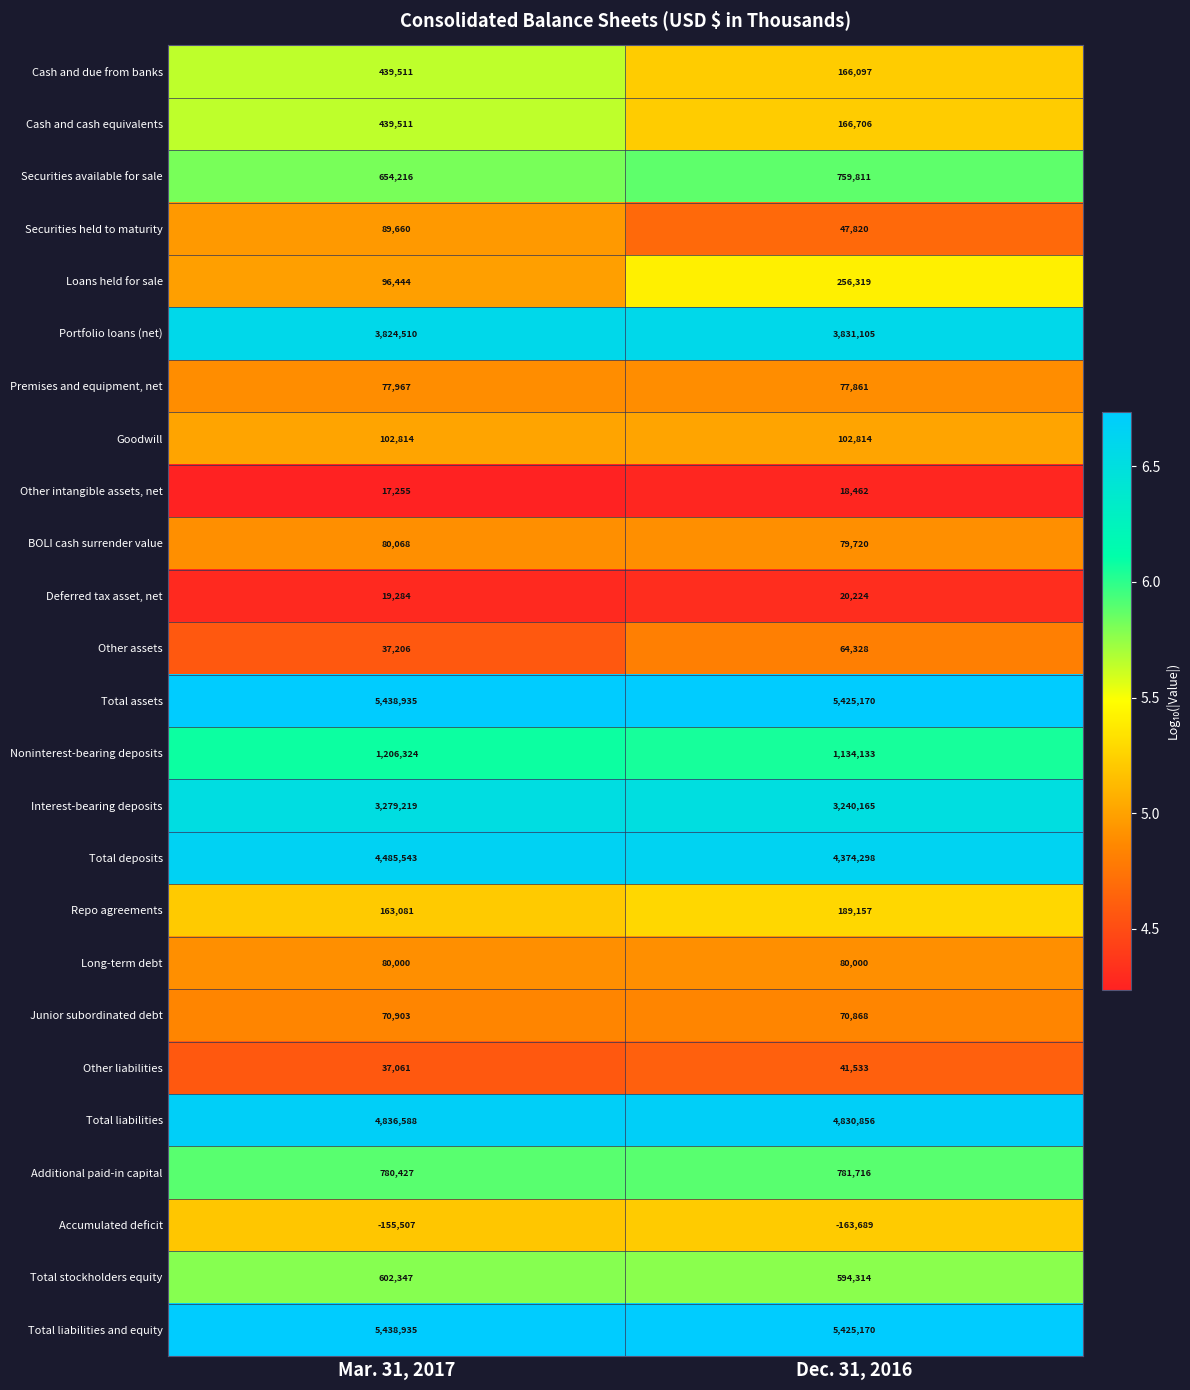

At which category is the sum across all series the highest?

Mar. 31, 2017